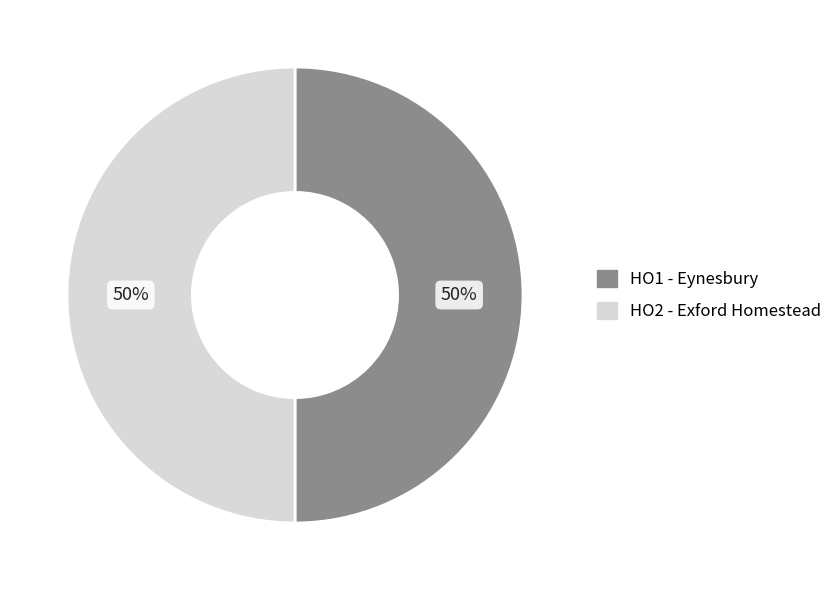

The HO1 - Eynesbury slice represents 50% of the pie. True or false?

True